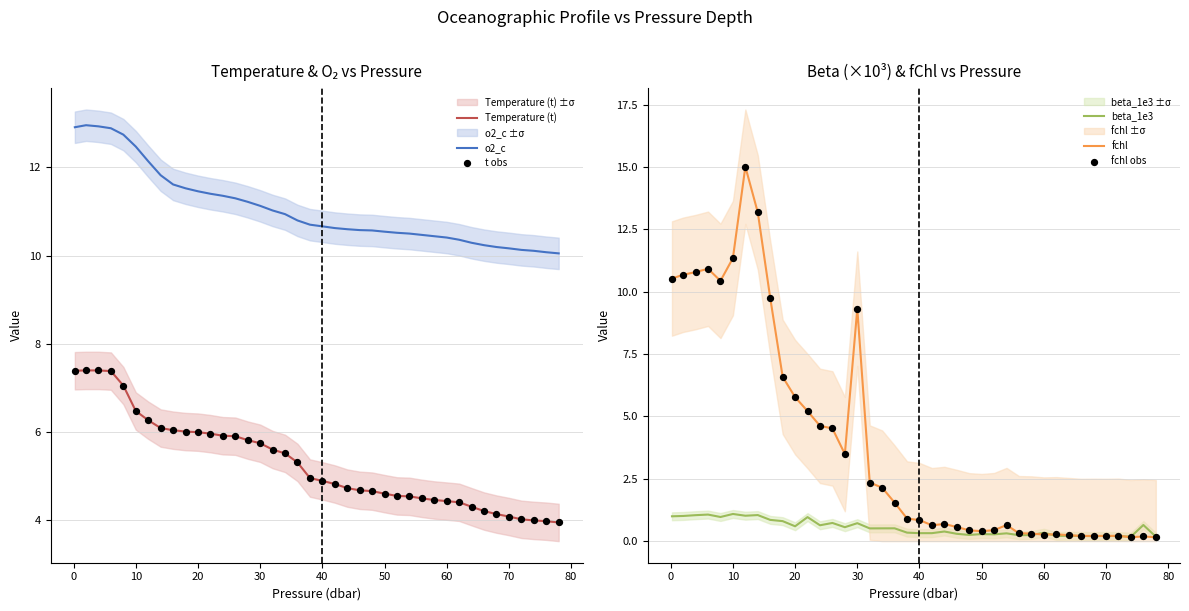

Which series has the largest total across all categories?

o2_c